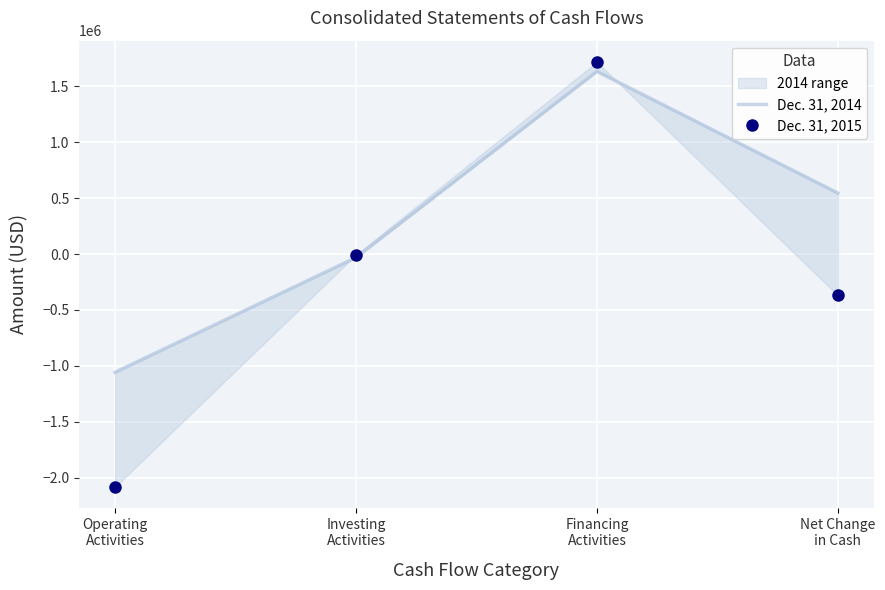

What is the average value of the Dec. 31, 2014 series?

272670